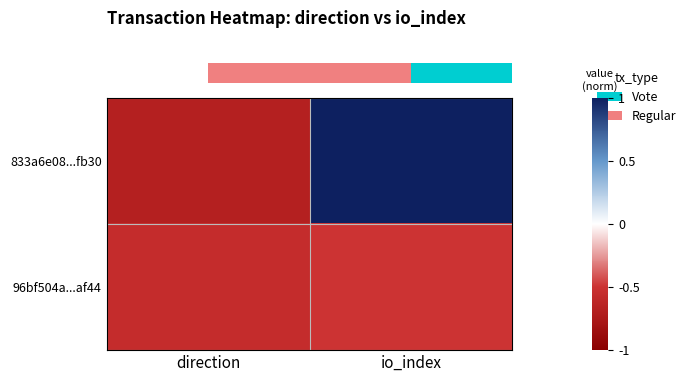

What is the total value across all series at direction?

-1.2